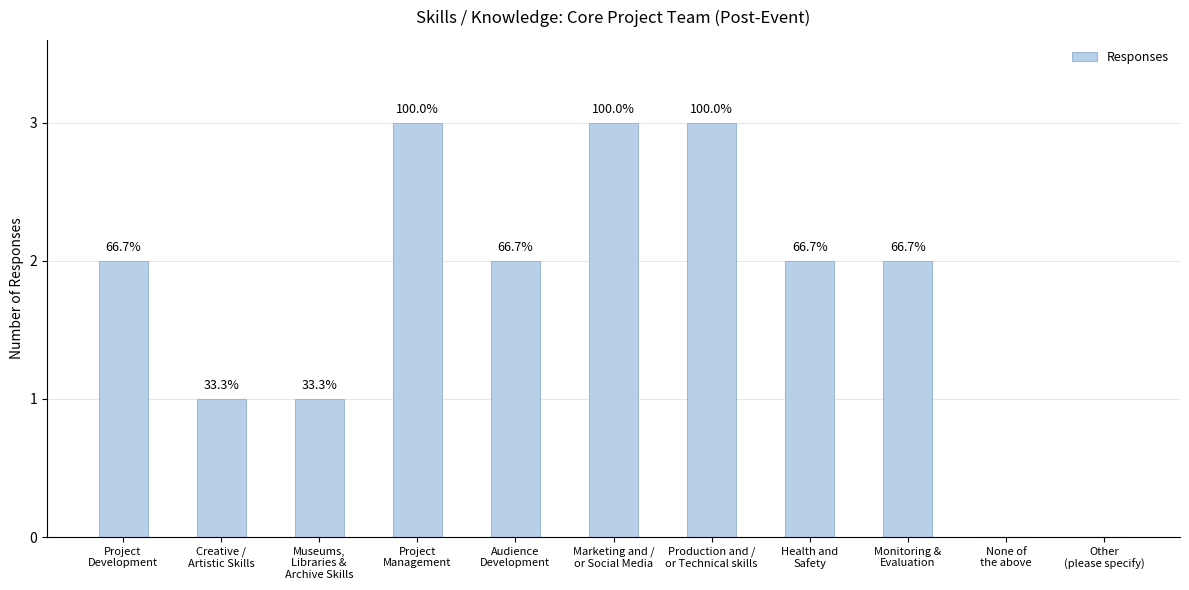

What is the change in value from Project
Management to Audience
Development?

-1